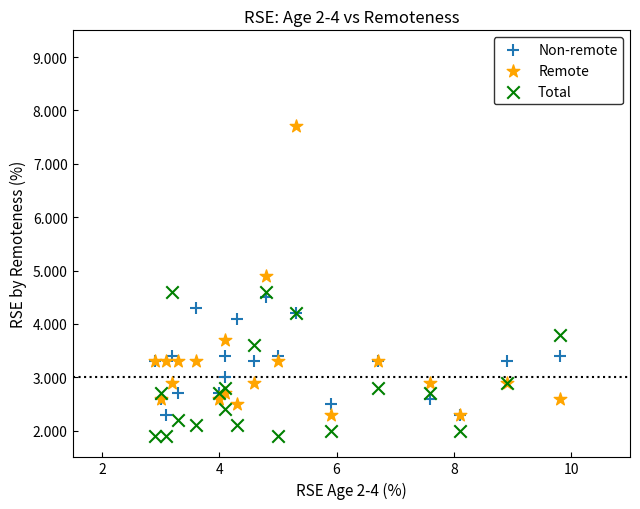

Which series contains the lowest Y value?

Total